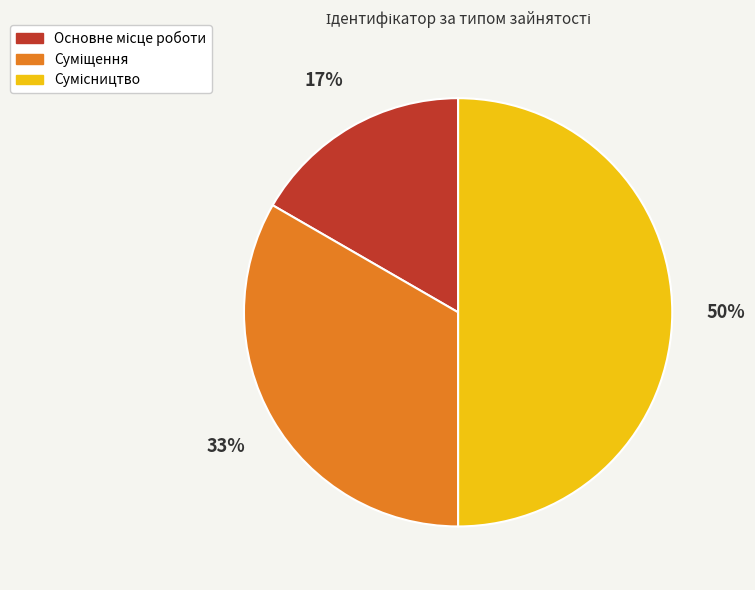

To the nearest percent, what is the average slice percentage?

33%